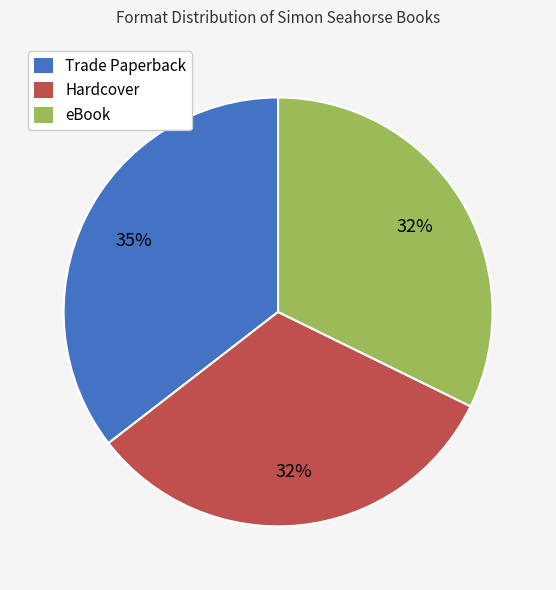

The eBook slice represents 23% of the pie. True or false?

False